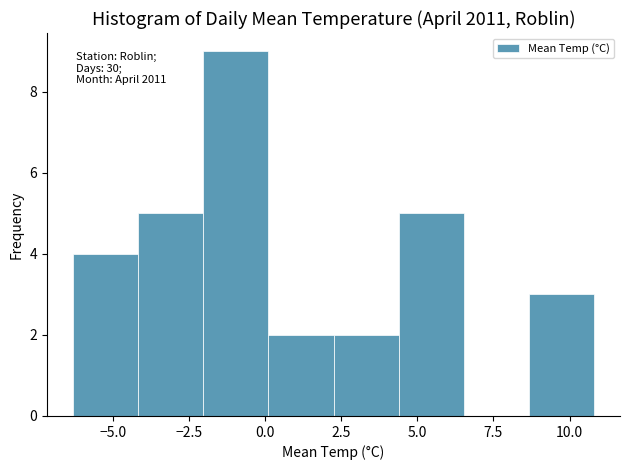

Which range on the x-axis has the tallest bar?

-2.0 to 0.0